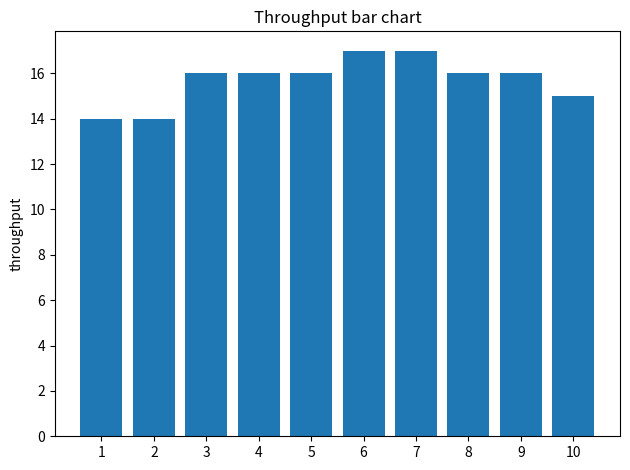

What is the value of the 7th bar from the left?

17